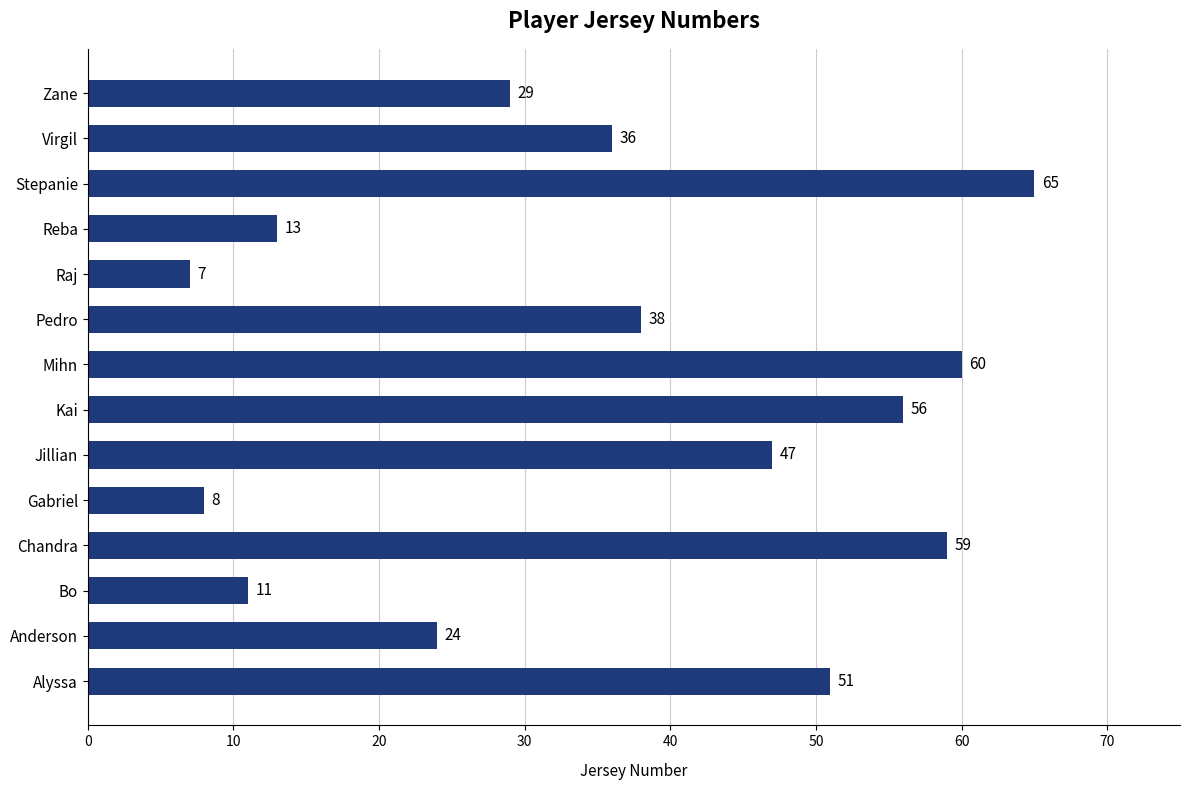

How many values are below 38?

7